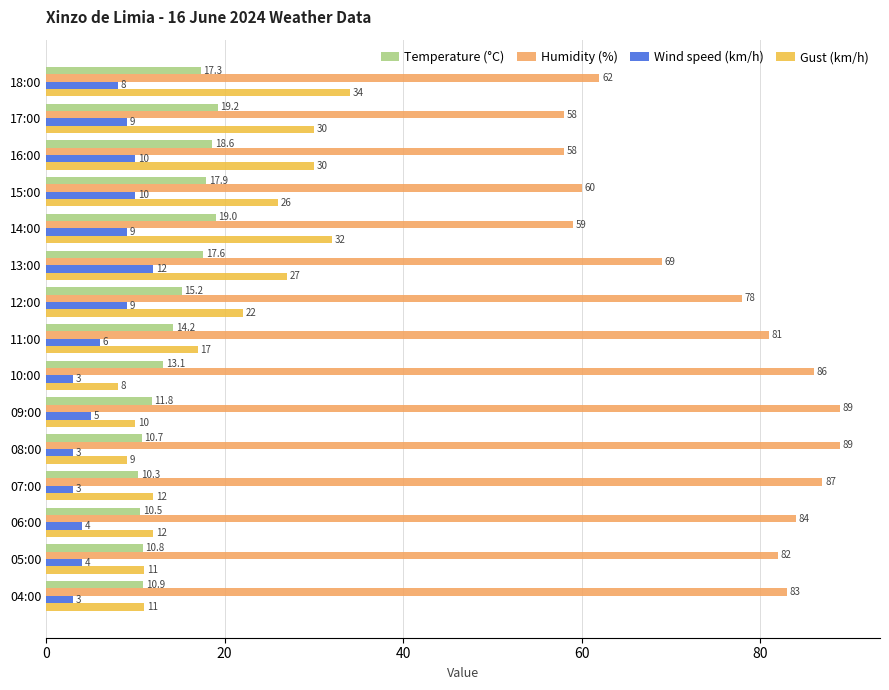

How many categories are shown in the chart?

15